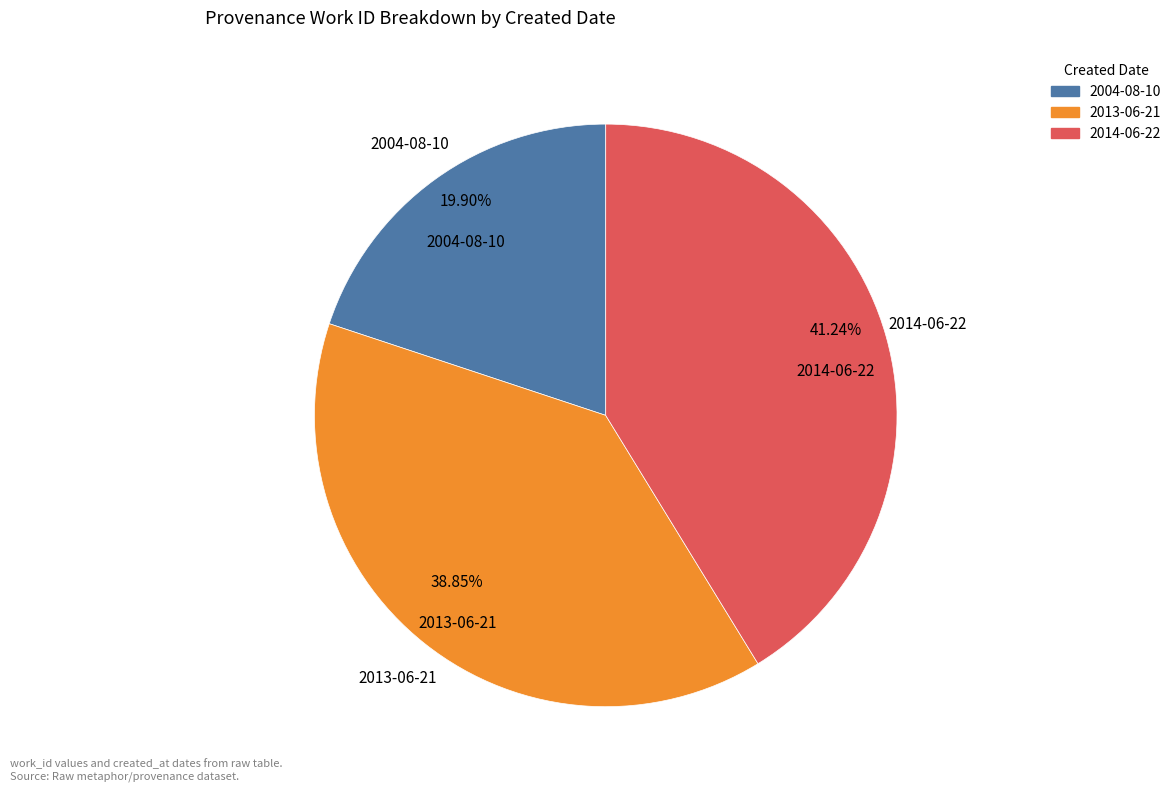

What is the ratio of the value at 2013-06-21 to the value at 2004-08-10?

2.0